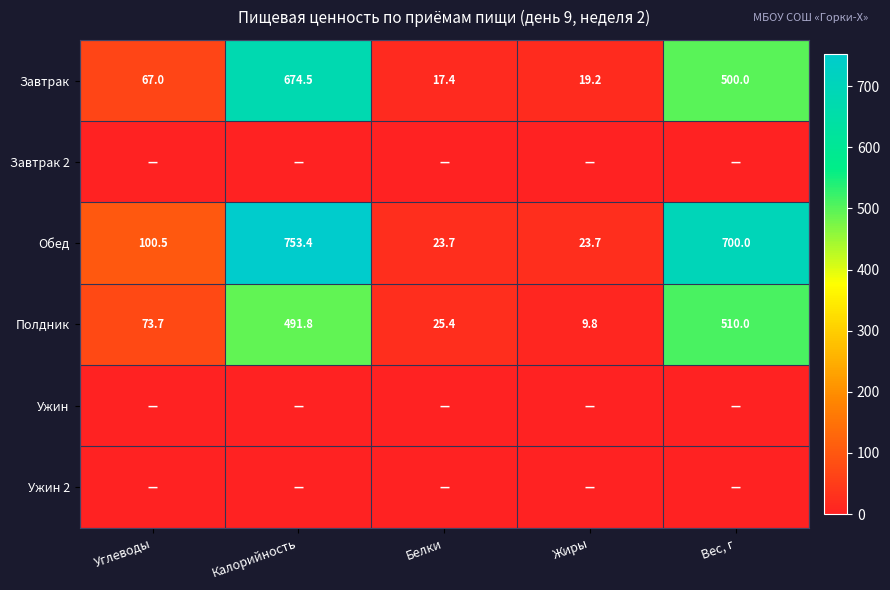

Which label corresponds to the largest value in the chart?

Калорийность